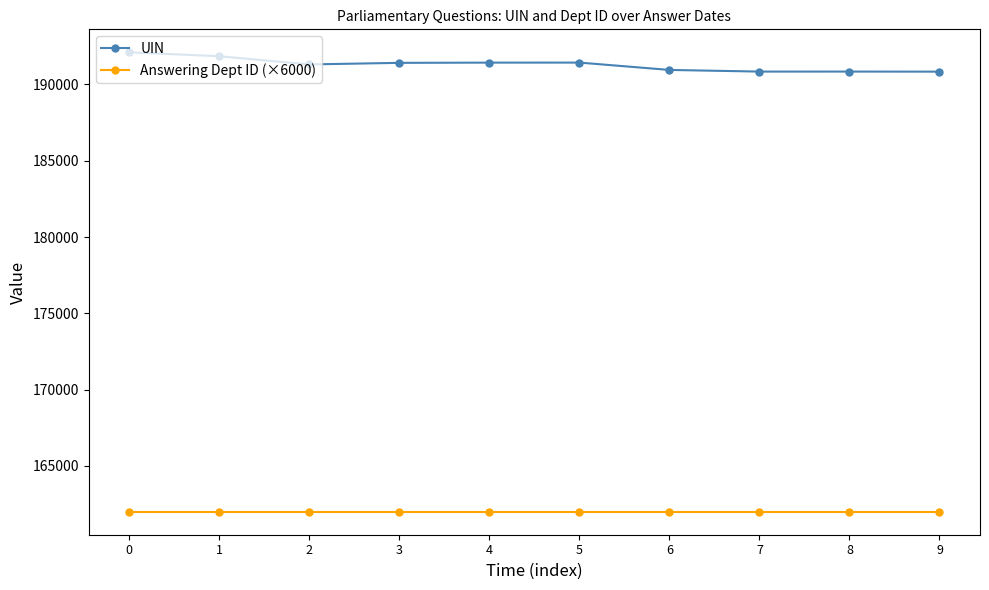

The value of UIN at 4 is 191427. True or false?

True